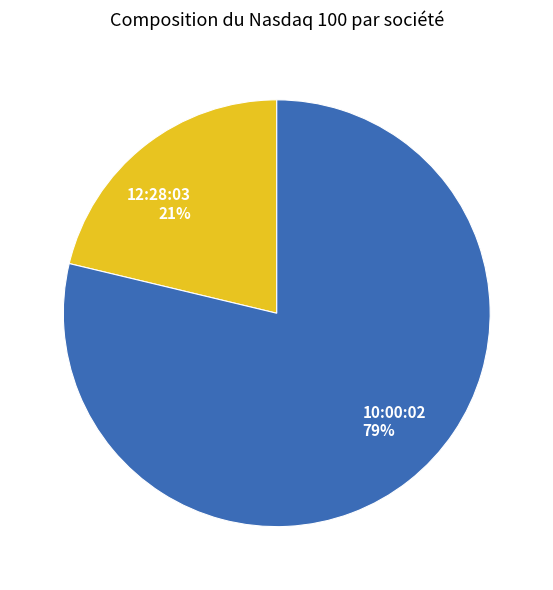

Is the sum of 12:28:03 and 10:00:02 greater than half?

Yes